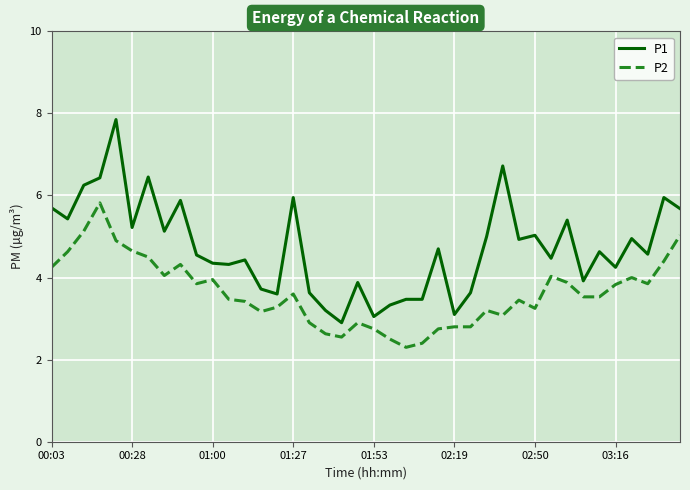

List the series in order of their overall mean, highest first.

P1, P2